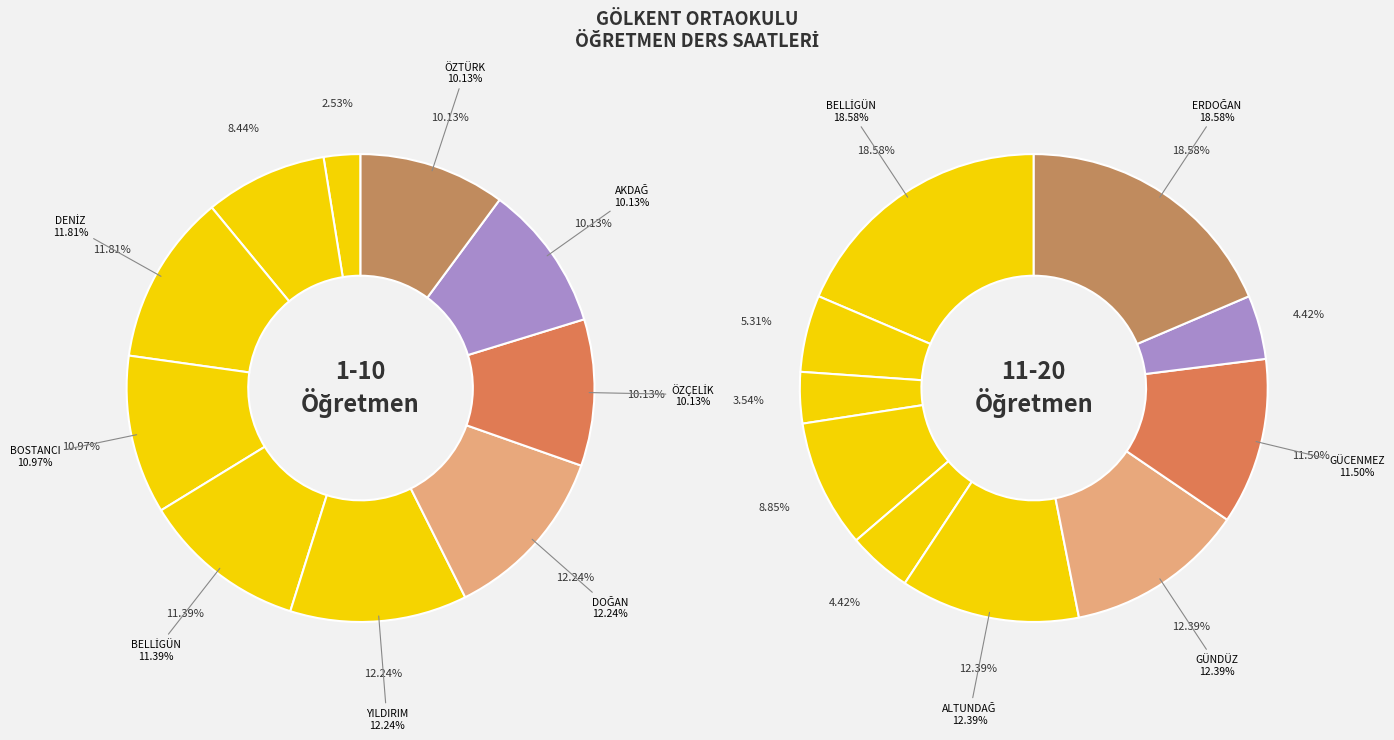

Does any single category account for the majority?

No